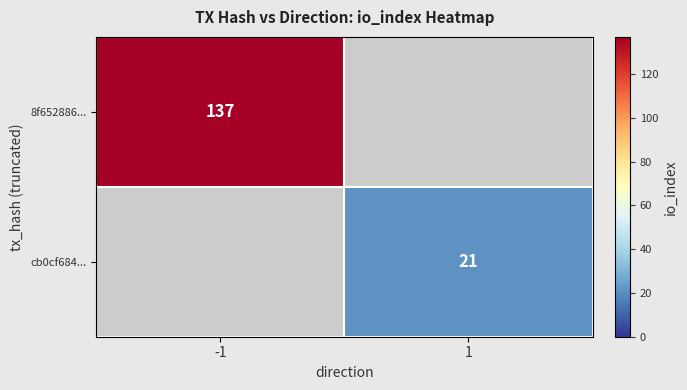

Count the number of categories in the chart.

2